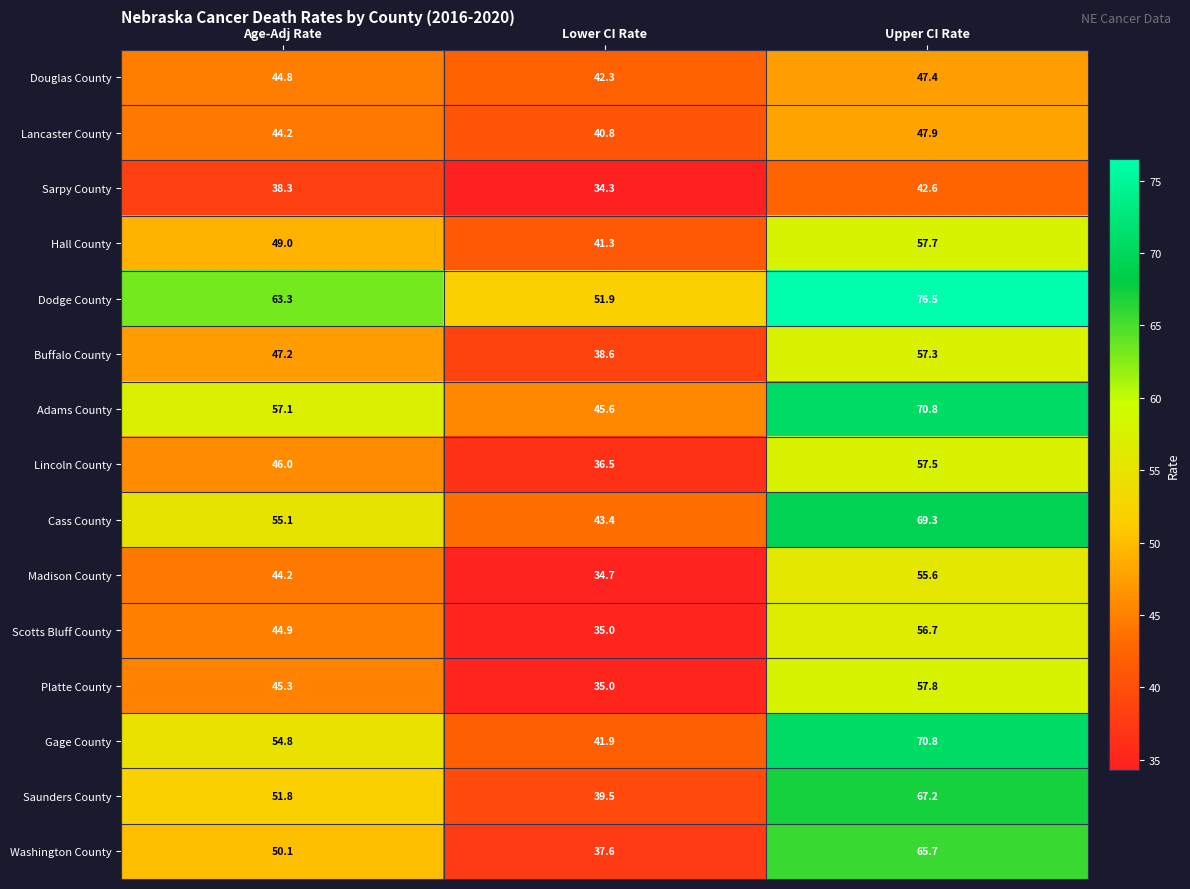

What is the difference between the maximum and minimum values in the Washington County series?

28.1